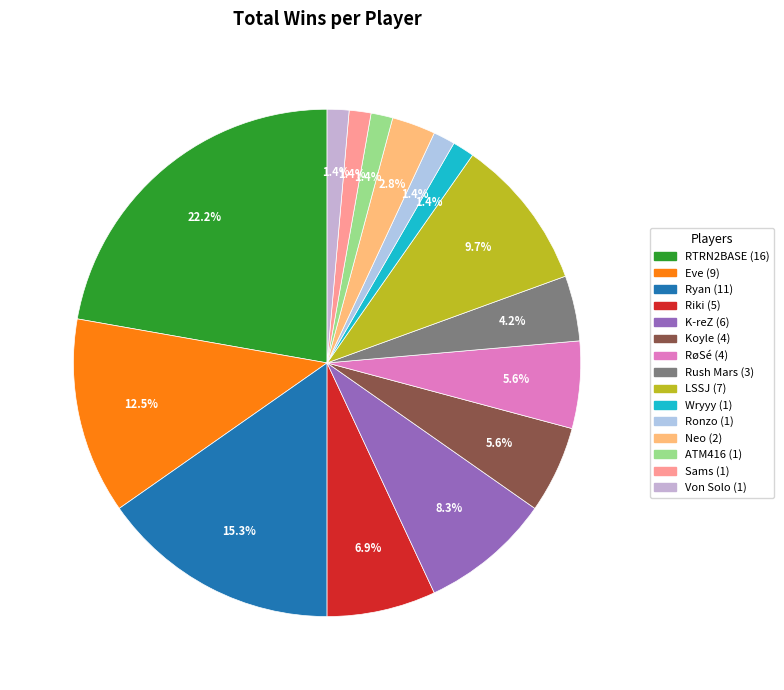

How many segments does this pie chart have?

15